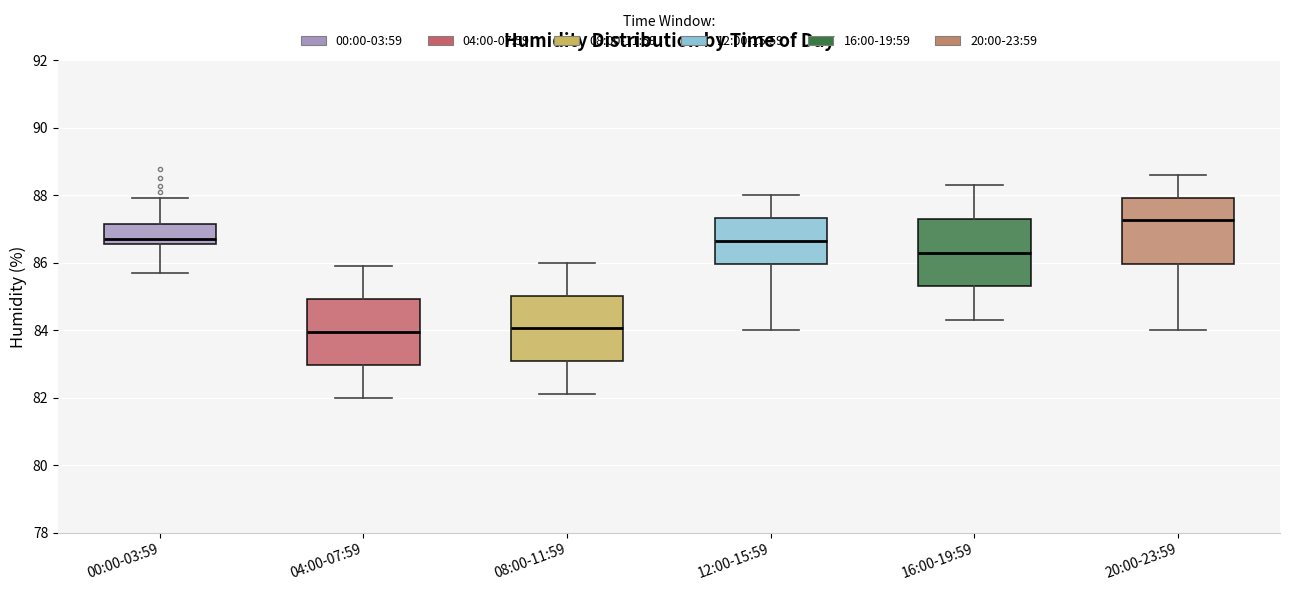

Reading left to right, read every box against the y-axis: the position of its median line, the range the box covers, and the ends of its whiskers. The values are not printed on the chart, so give them approximately, as read against the axis.

00:00-03:59: median 86.6 (just above the box's lower edge), box 86.6 to 87.2, whiskers 85.8 to 88.0
04:00-07:59: median 84.0, box 83.0 to 85.0, whiskers 82.0 to 86.0
08:00-11:59: median 84.0, box 83.0 to 85.0, whiskers 82.2 to 86.0
12:00-15:59: median 86.6, box 86.0 to 87.4, whiskers 84.0 to 88.0
16:00-19:59: median 86.4, box 85.4 to 87.4, whiskers 84.4 to 88.4
20:00-23:59: median 87.2, box 86.0 to 88.0, whiskers 84.0 to 88.6